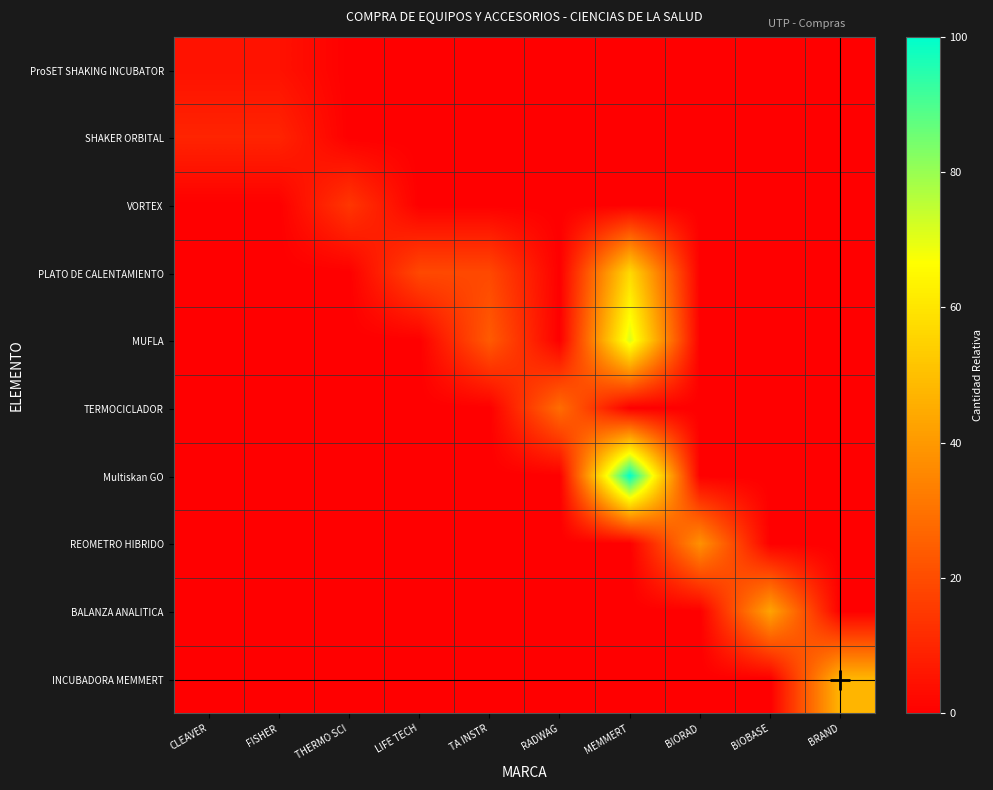

At which category does the chart reach its minimum across all series?

THERMO SCI